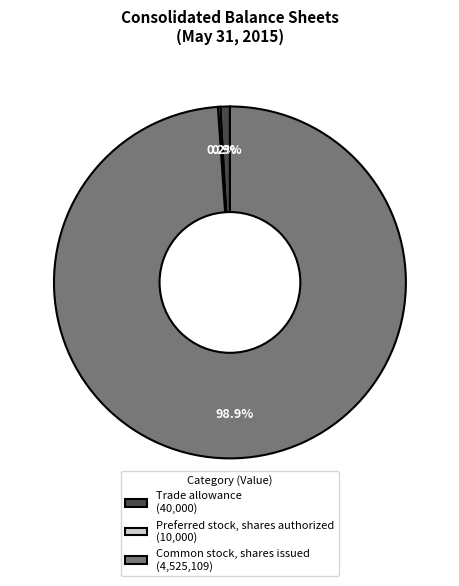

Is the sum of Trade allowance (40,000) and Common stock, shares issued (4,525,109) greater than half?

Yes